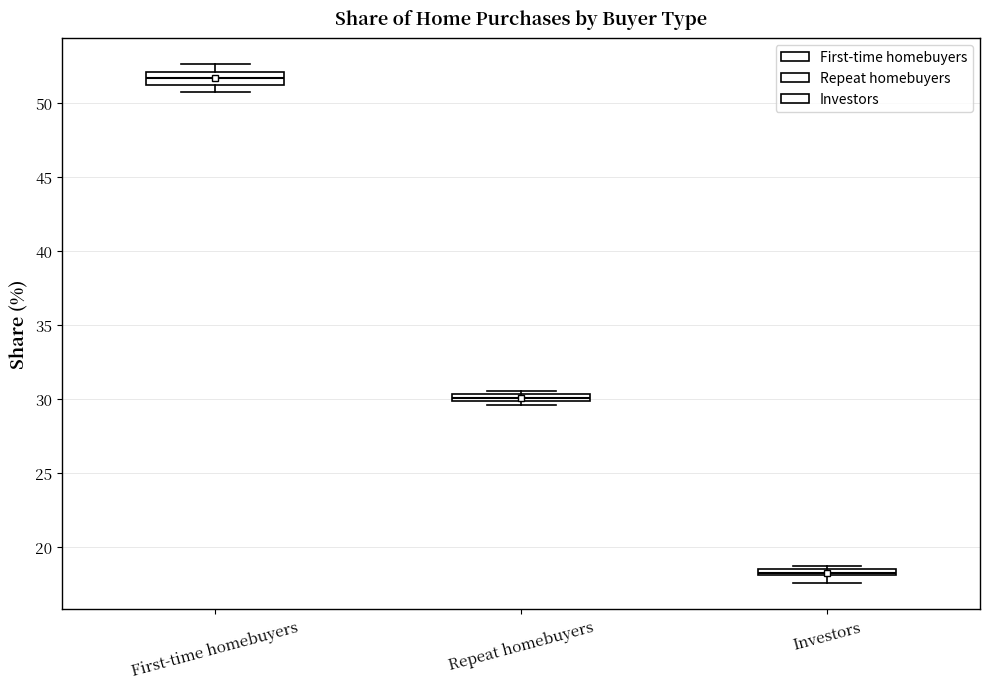

Where is the upper edge of the box for Repeat homebuyers on the y-axis? The values are not printed on the chart, so give them approximately, as read against the axis.

30.5